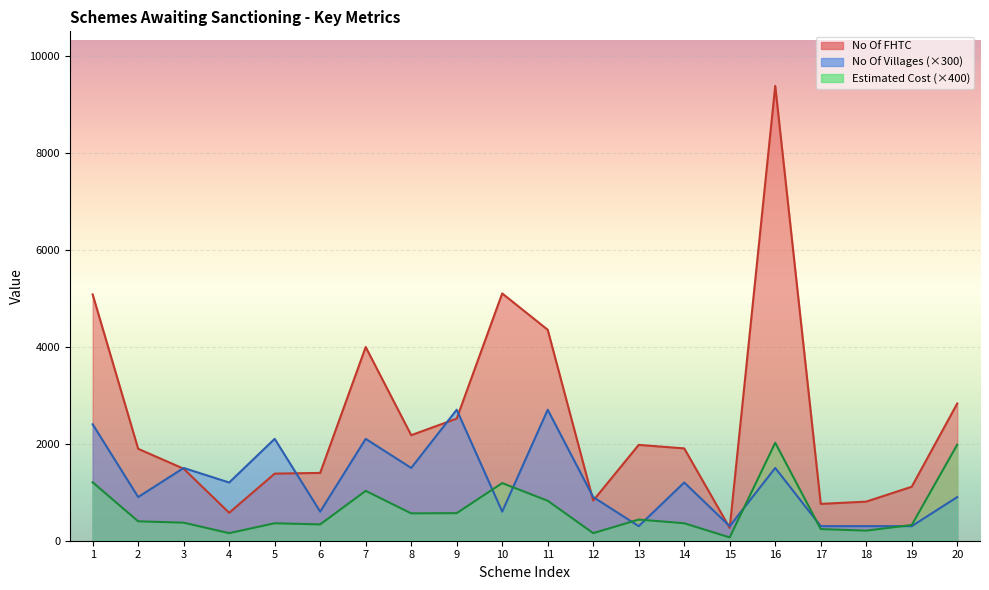

What are all the series names shown in the legend?

No Of FHTC, No Of Villages, Estimated Cost